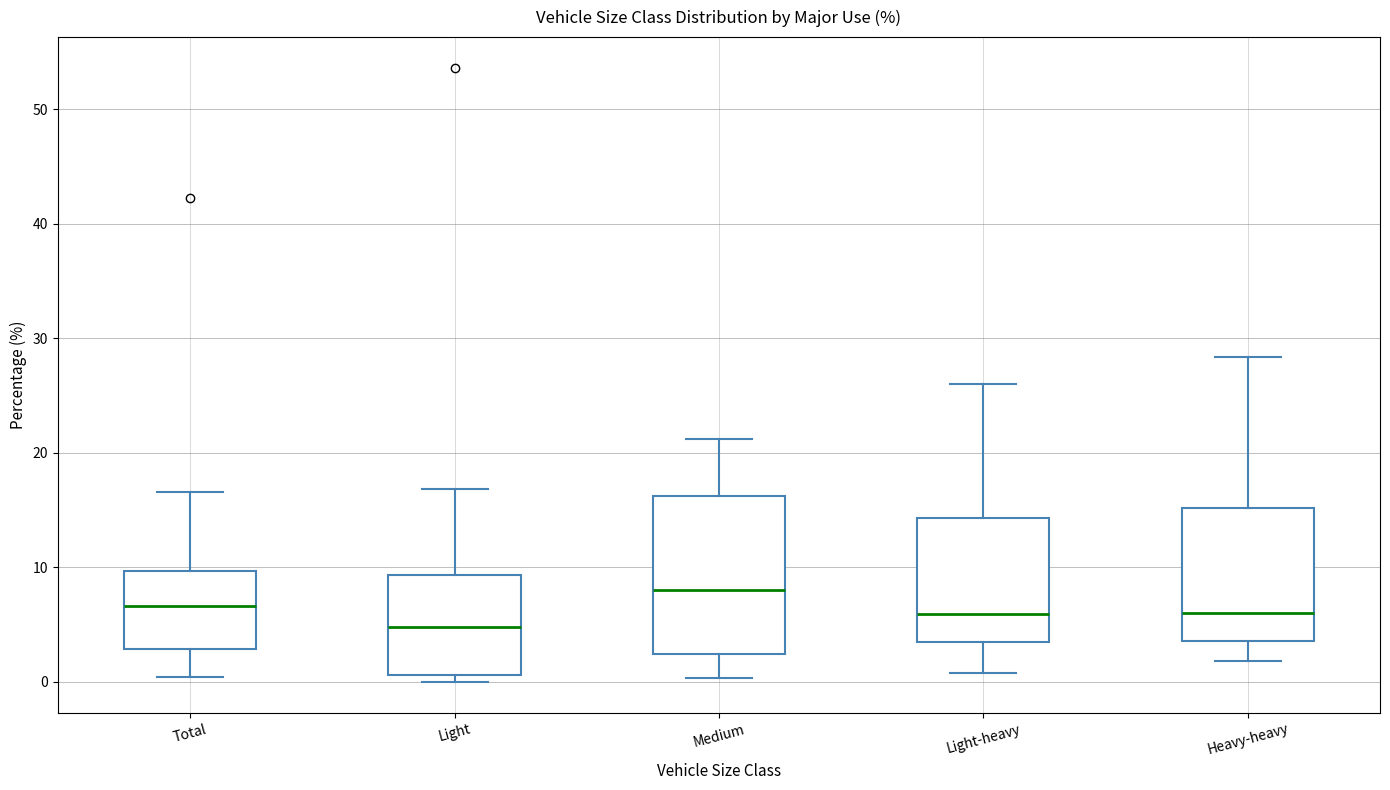

Reading left to right, transcribe this box plot: for each box, give where its median line is, the range the box spans, and where its two whiskers end, as read against the y-axis. The values are not printed on the chart, so give them approximately, as read against the axis.

Total: median 7, box 3 to 10, whiskers 0 to 17
Light: median 5, box 1 to 9, whiskers 0 to 17
Medium: median 8, box 2 to 16, whiskers 0 to 21
Light-heavy: median 6, box 3 to 14, whiskers 1 to 26
Heavy-heavy: median 6, box 4 to 15, whiskers 2 to 28